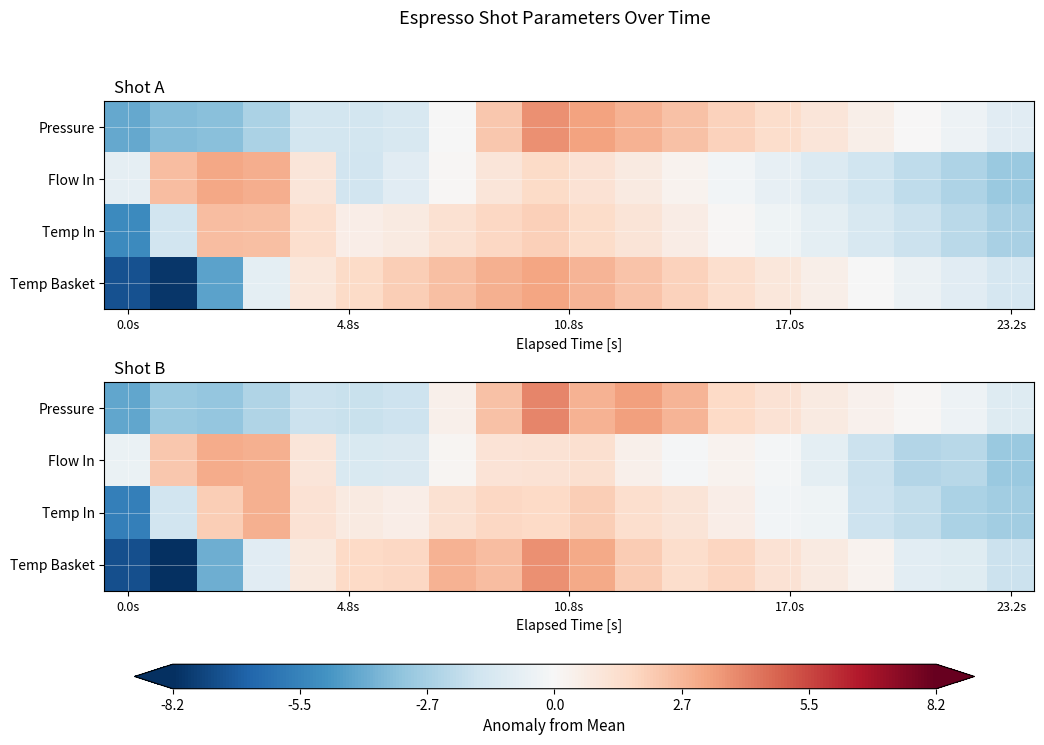

Is it true that Temp Basket equals -7.2 at 0.0s?

True